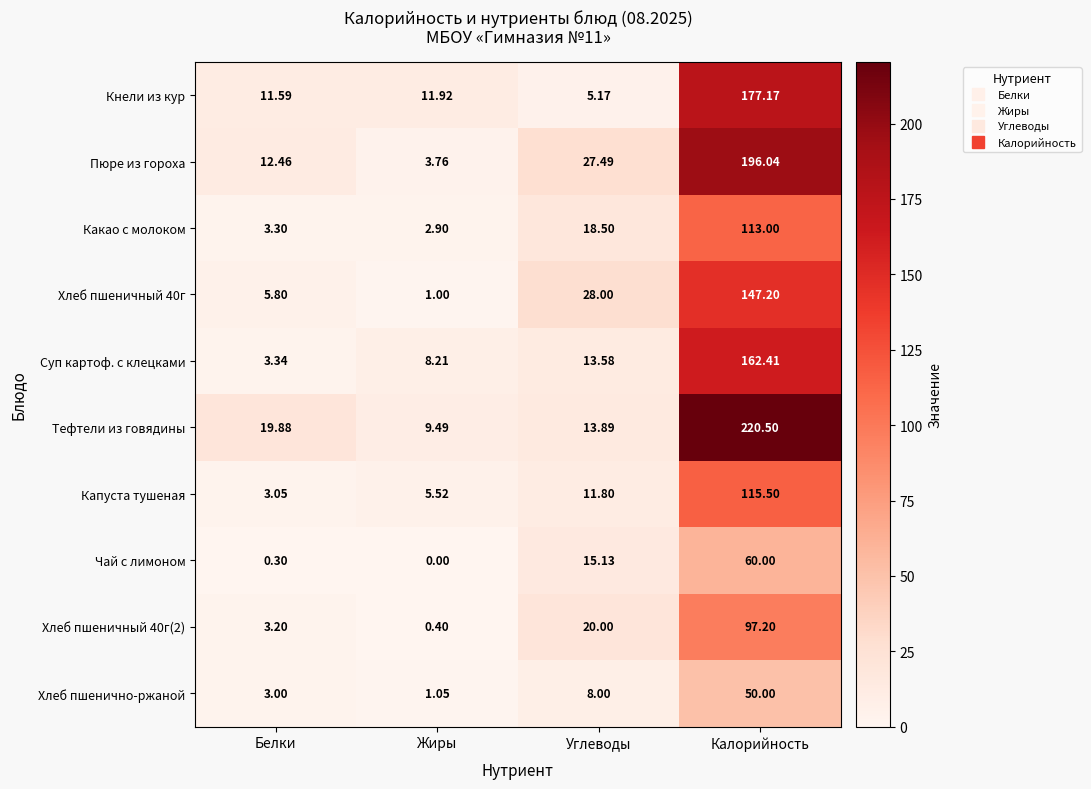

At which category does the chart reach its peak across all series?

Калорийность